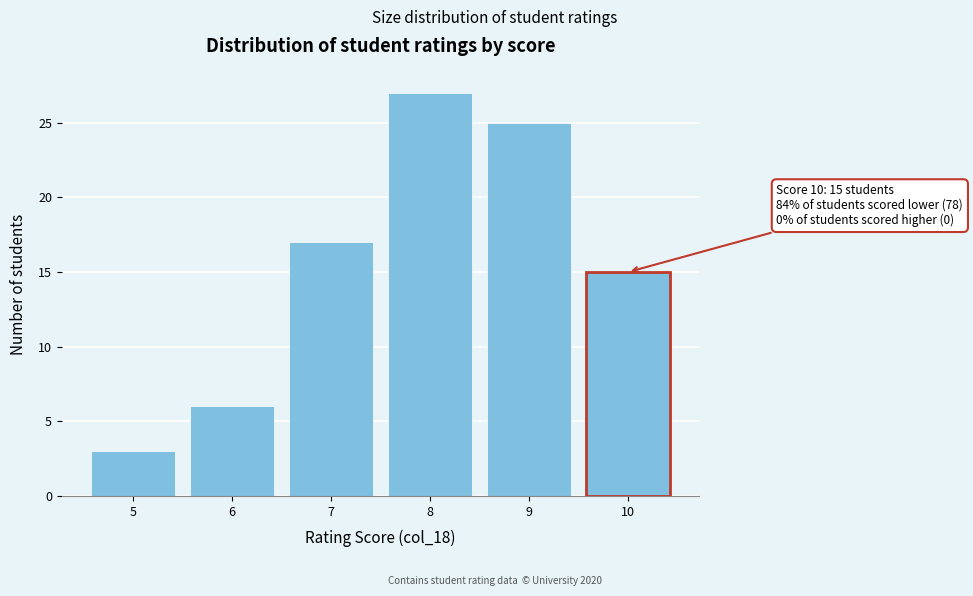

Reading right to left, extract all data points from this chart.

25	27	17	6	3